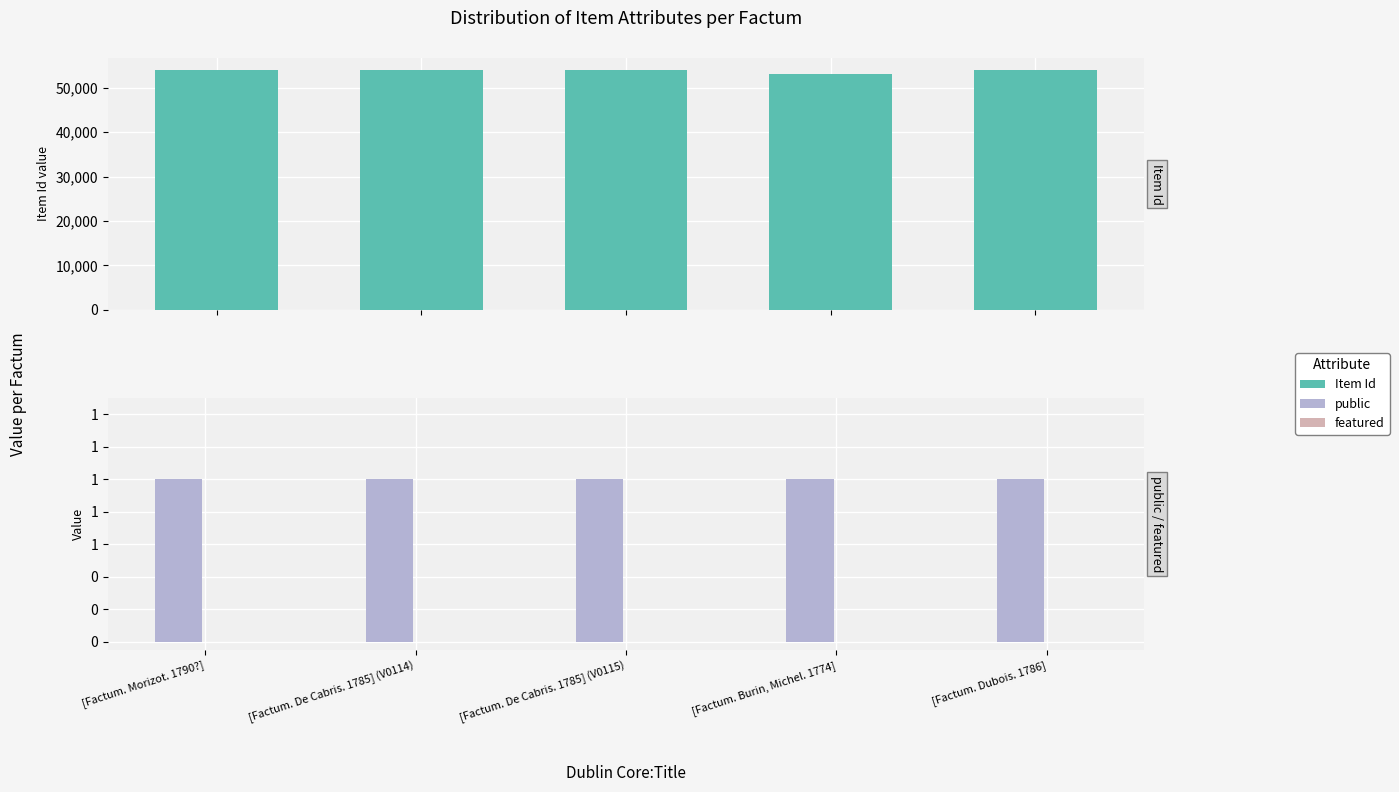

What is the label of the 5th bar from the right?

[Factum. Morizot. 1790?]